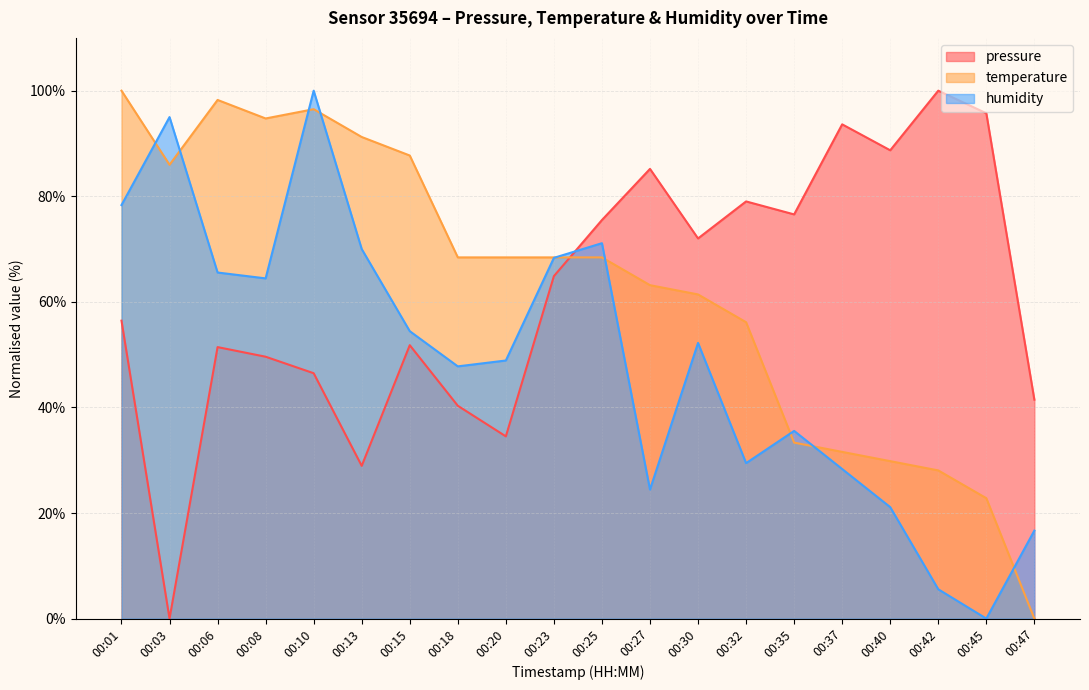

What is the total value across all series at 00:45?

118.5